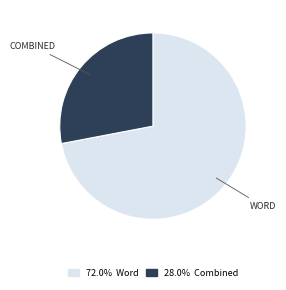

Is there a majority slice in this chart?

Yes